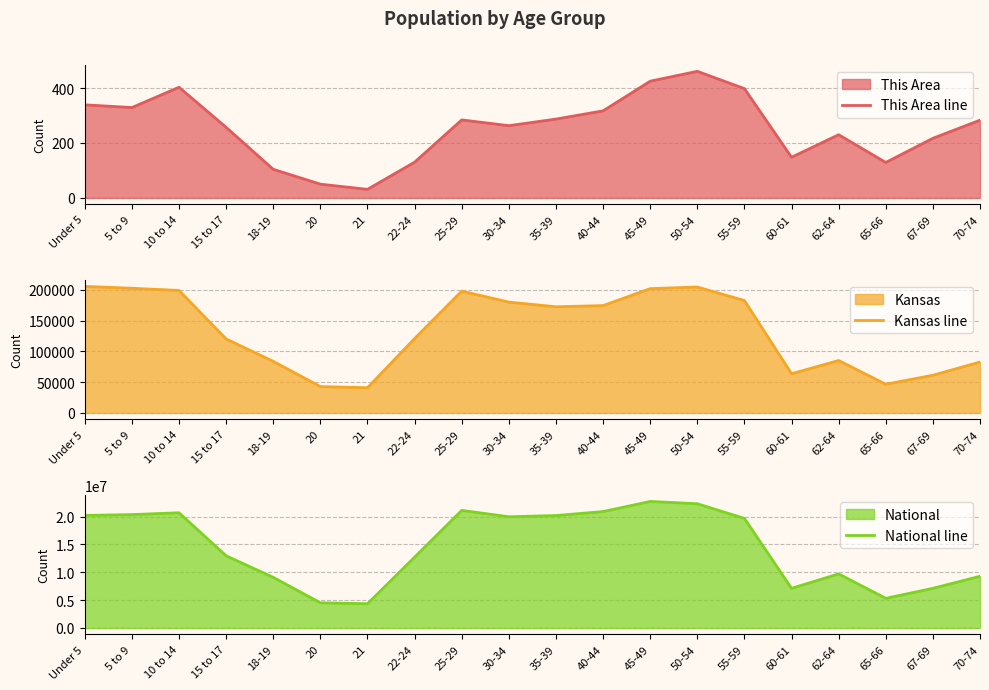

What is the total value across all series at 10 to 14?

20876481